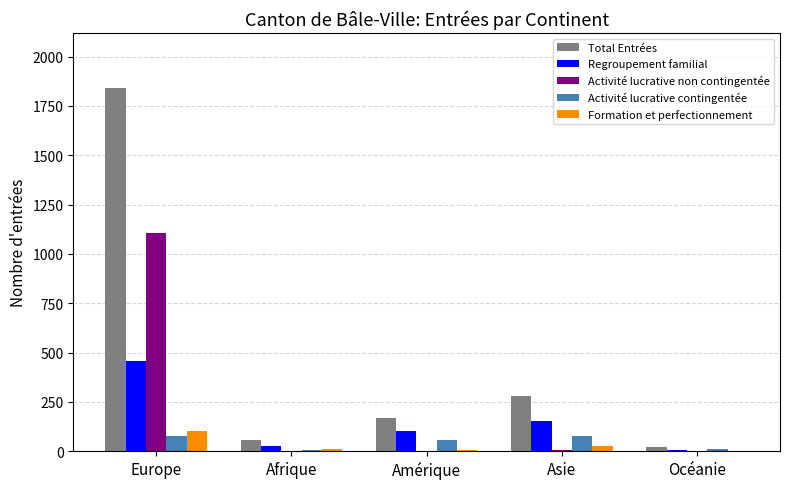

True or false: Total Entrées has a value of 278 at Asie.

True